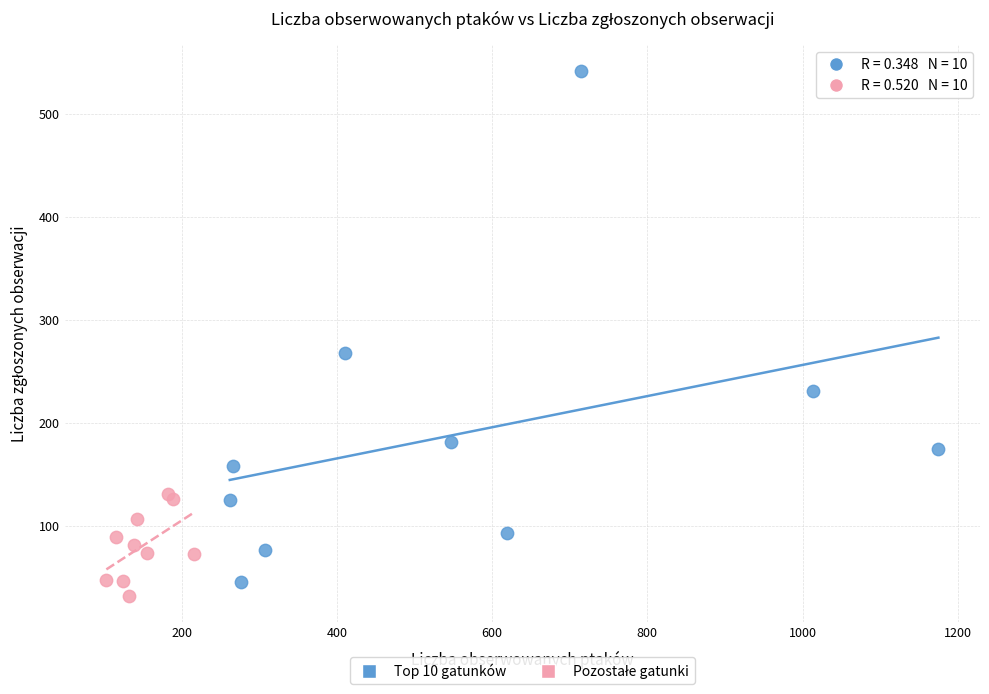

Which series has the widest spread of Y values?

Top 10 gatunków